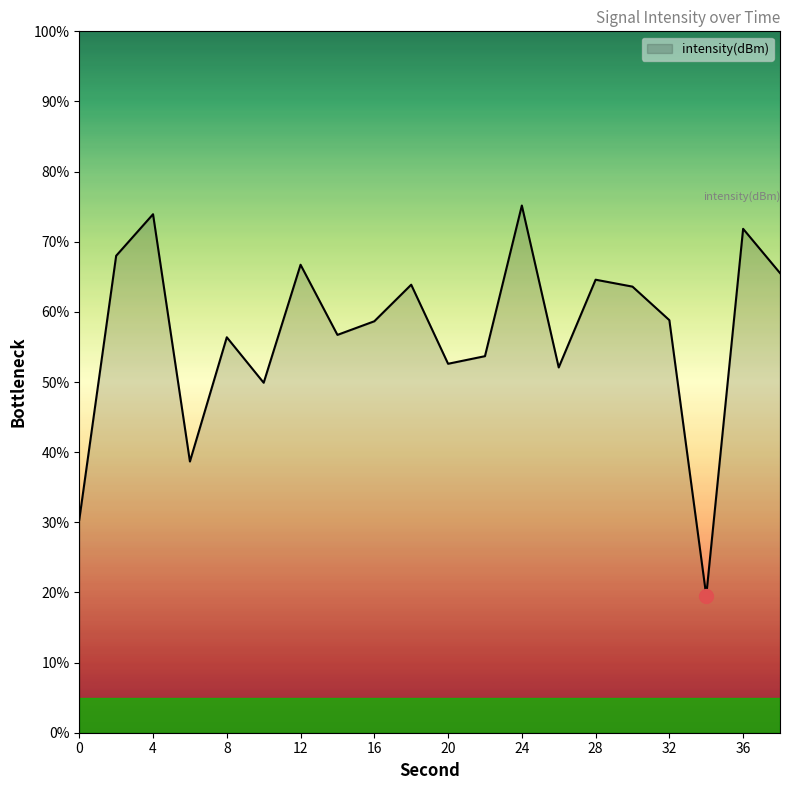

What is the minimum value shown in the chart?

19.5